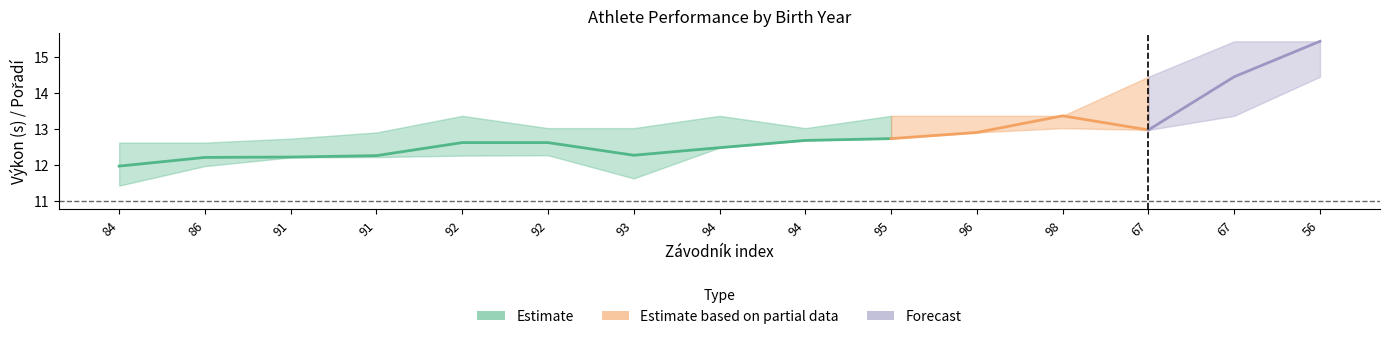

At which category does Výkon_mean reach its first local peak?

98